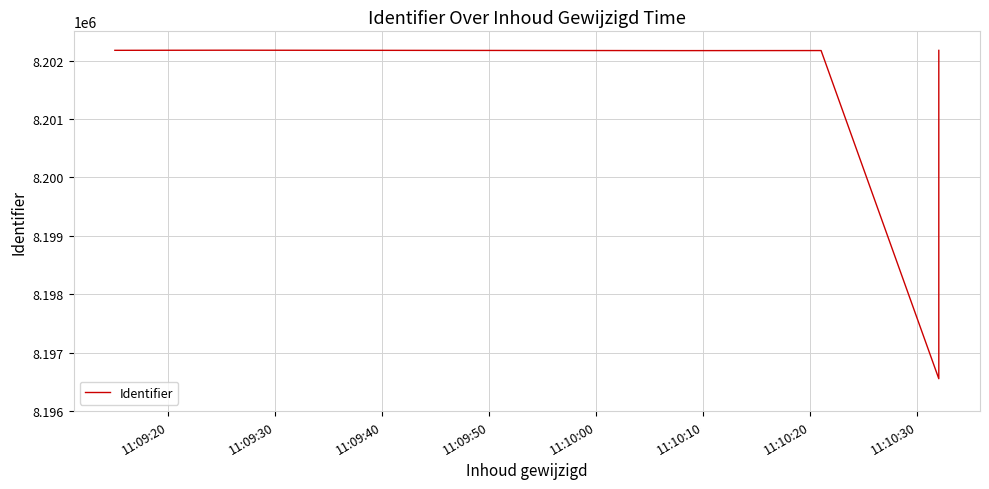

What is the ratio of the value at 11:09:20 to the value at 11:09:50?

1.0